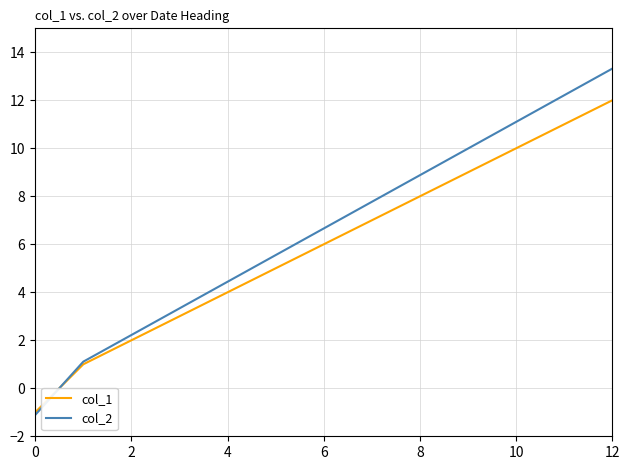

Which series ends up on top after the final intersection of col_1 and col_2?

col_2